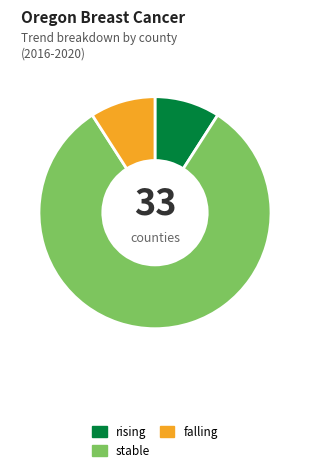

What is the largest slice in the pie chart?

stable